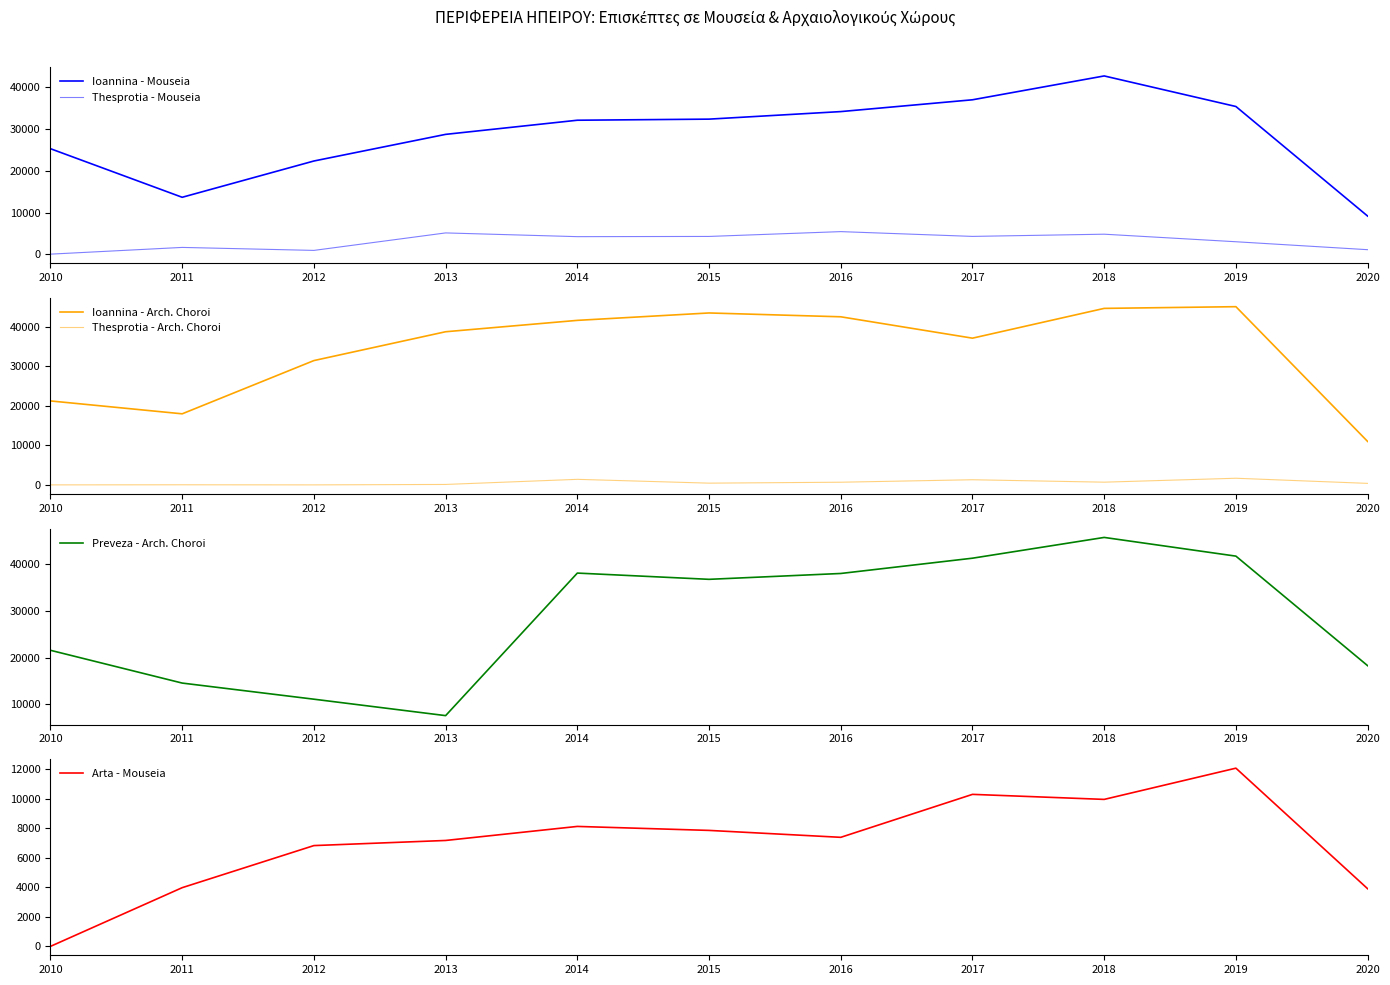

Reading left to right, transcribe all the data shown in this chart.

Ioannina - Mouseia: 2010=25298	2011=13651	2012=22349	2013=28734	2014=32123	2015=32386	2016=34194	2017=37024	2018=42740	2019=35414	2020=9147
Thesprotia - Mouseia: 2010=21	2011=1633	2012=918	2013=5109	2014=4213	2015=4265	2016=5420	2017=4274	2018=4803	2019=2992	2020=1089
Ioannina - Arch. Choroi: 2010=21231	2011=17973	2012=31440	2013=38731	2014=41608	2015=43481	2016=42512	2017=37106	2018=44638	2019=45069	2020=10985
Thesprotia - Arch. Choroi: 2010=0	2011=24	2012=0	2013=110	2014=1402	2015=439	2016=674	2017=1299	2018=686	2019=1679	2020=381
Preveza - Arch. Choroi: 2010=21565	2011=14550	2012=11098	2013=7581	2014=38094	2015=36757	2016=38010	2017=41281	2018=45727	2019=41723	2020=18273
Arta - Mouseia: 2010=0	2011=3979	2012=6832	2013=7179	2014=8131	2015=7861	2016=7392	2017=10304	2018=9963	2019=12080	2020=3908